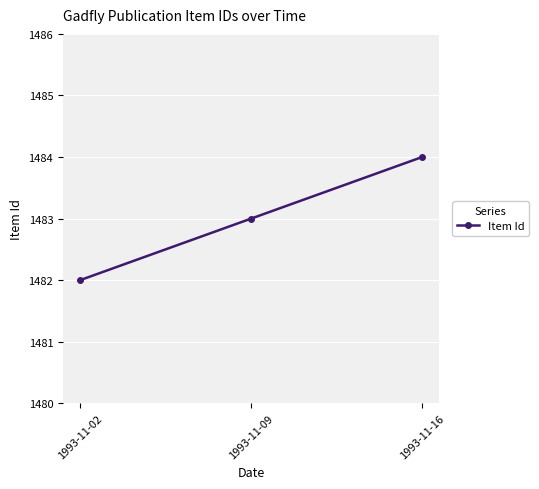

Is it true that the value at 1993-11-09 is 2190?

False